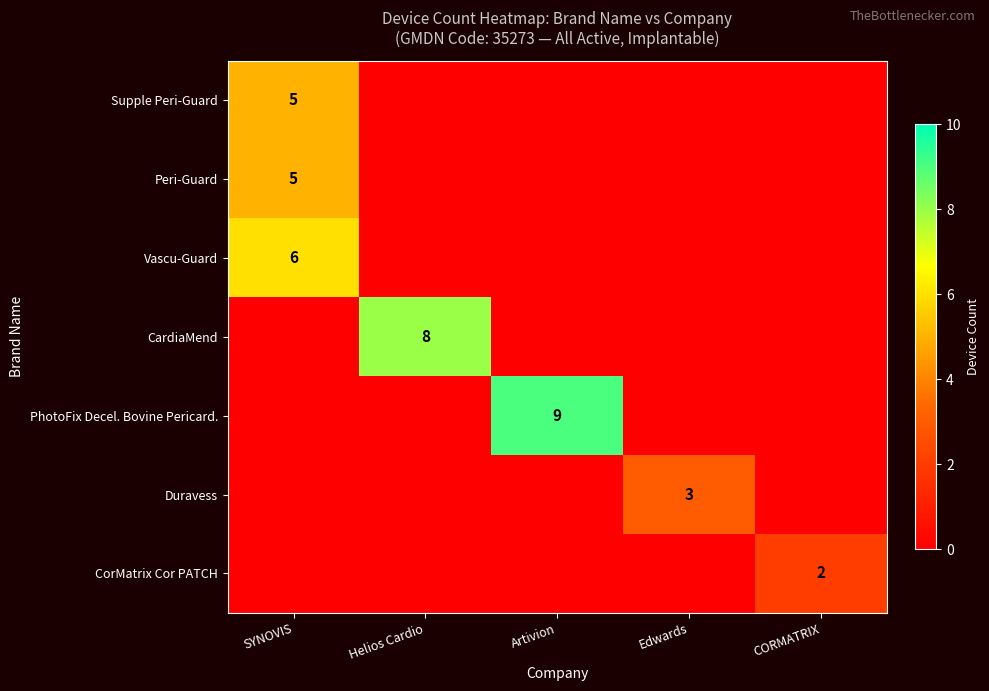

The value of Vascu-Guard at SYNOVIS is 4. True or false?

False